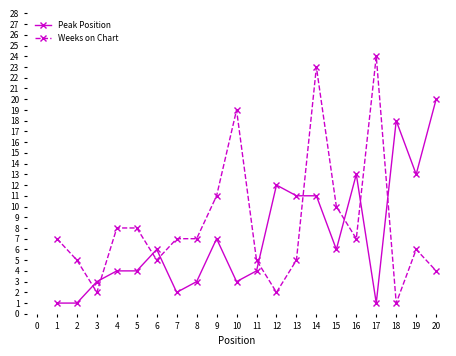

Reading left to right, transcribe all the data shown in this chart.

Peak Position: 1	1	3	4	4	6	2	3	7	3	4	12	11	11	6	13	1	18	13	20
Weeks on Chart: 7	5	2	8	8	5	7	7	11	19	5	2	5	23	10	7	24	1	6	4